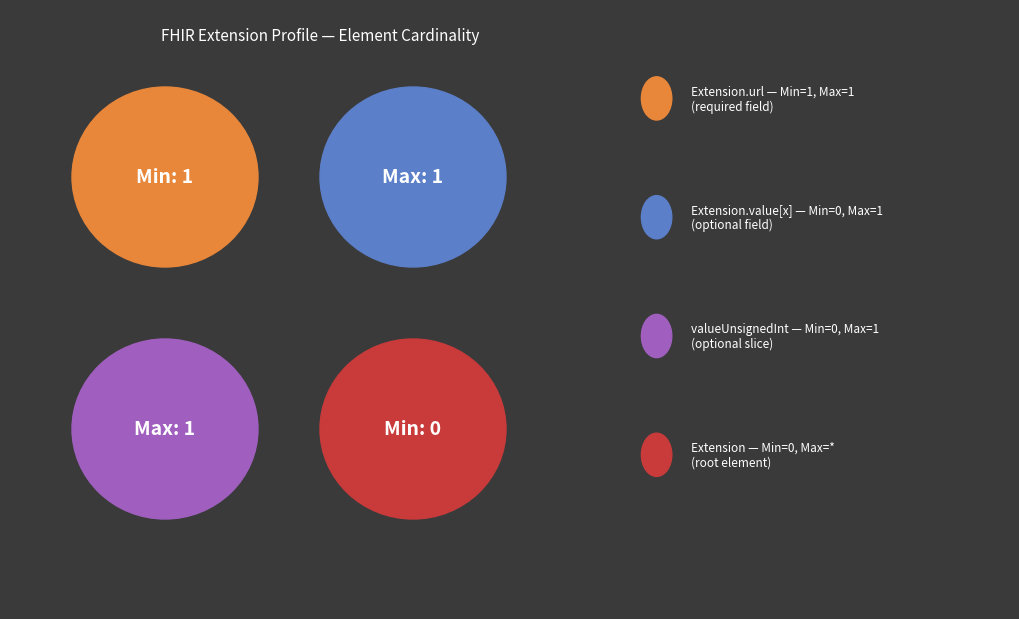

To the nearest percent, what is the combined percentage of Extension.value[x]:valueUnsignedInt and Extension.url?

100%